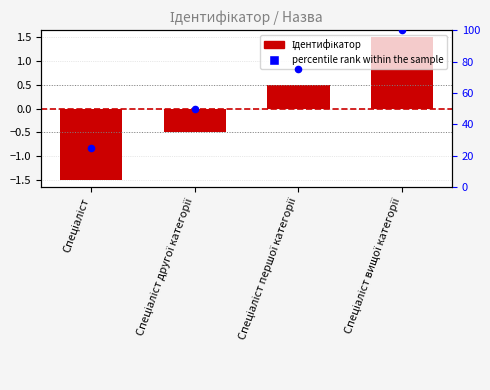

Is the value of Ідентифікатор at Спеціаліст greater than the value of percentile rank within the sample at Спеціаліст?

No